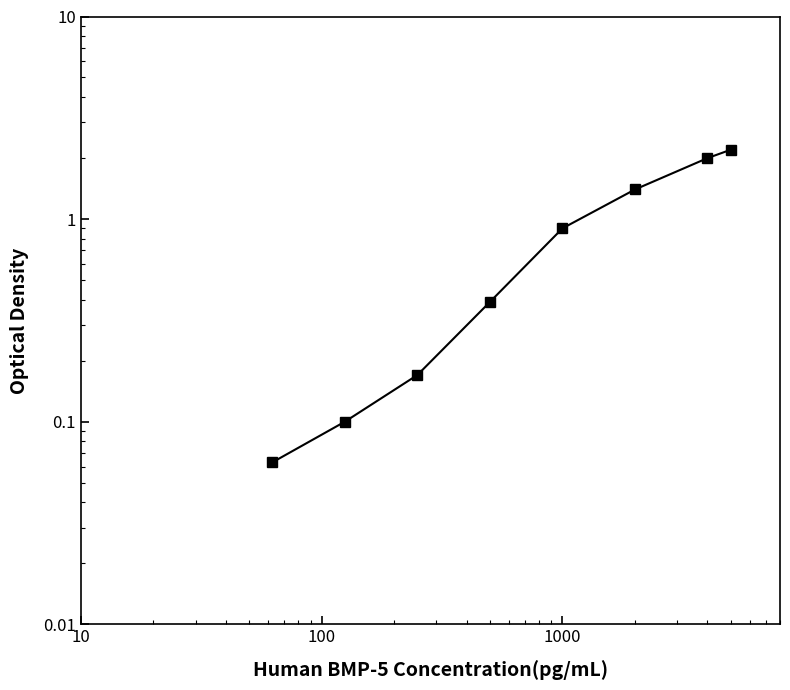

What is the sum of all values?

7.2